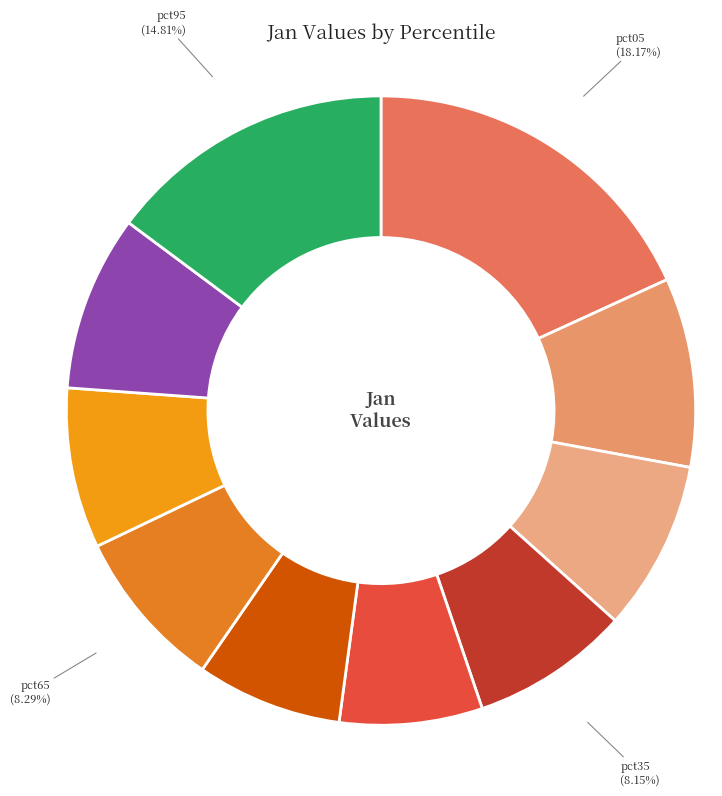

The pct75 slice represents 3% of the pie. True or false?

False